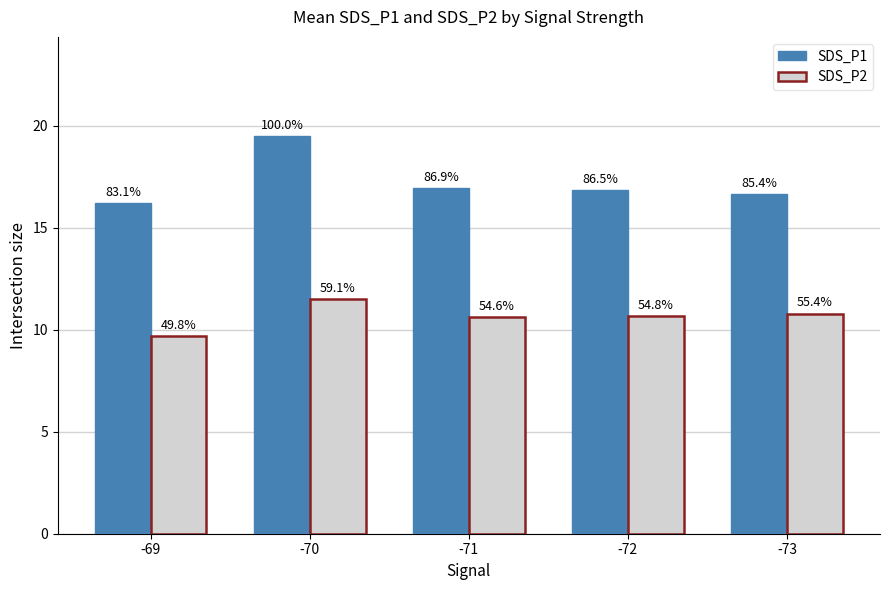

How many groups of bars are there?

5